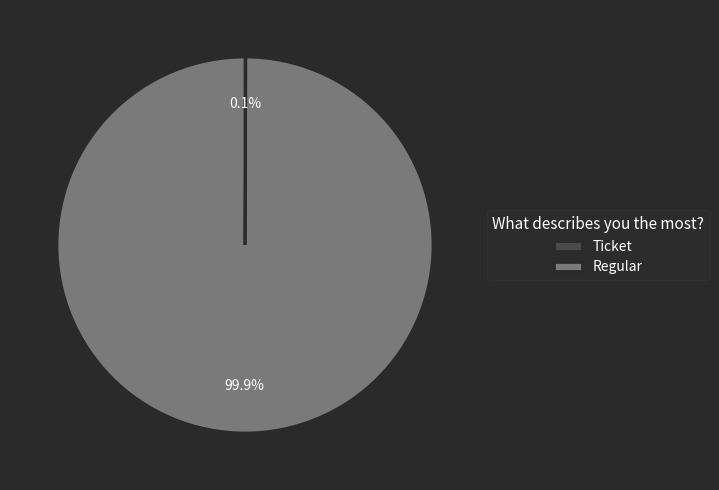

True or false: Regular accounts for 91% of the total.

False